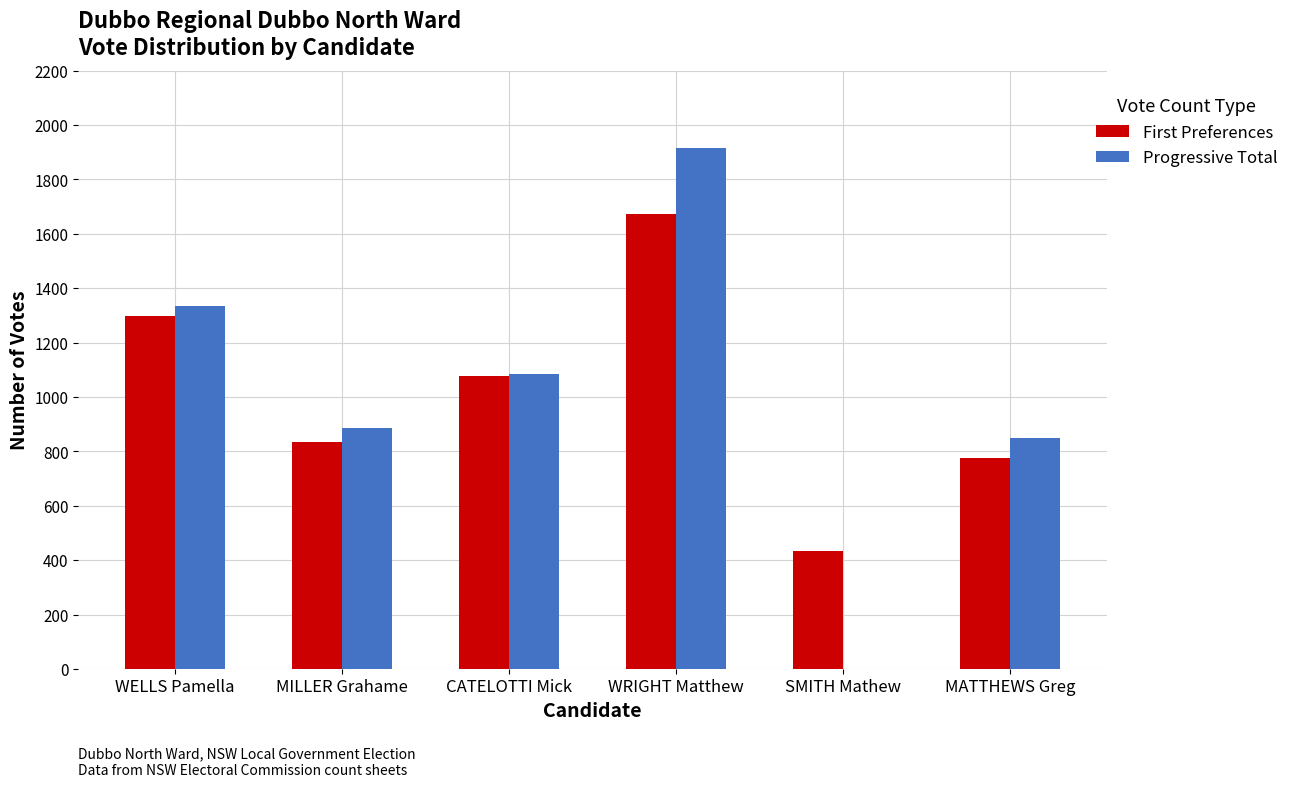

The value of Progressive Total at MILLER Grahame is 1198. True or false?

False